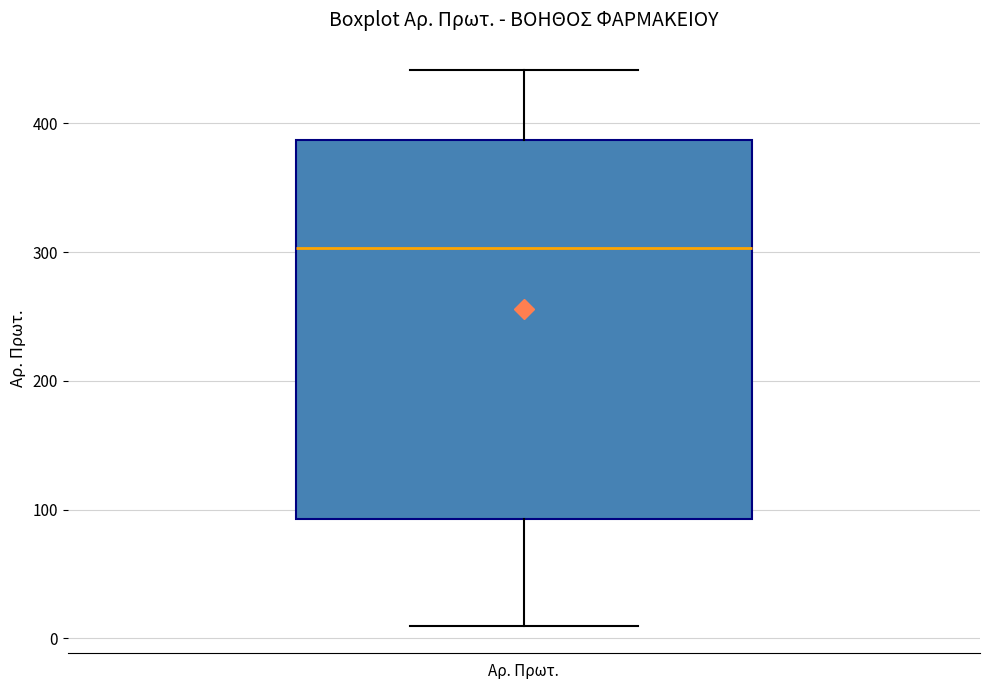

Where does the upper whisker of the box for Αρ. Πρωτ. end on the y-axis? The values are not printed on the chart, so give them approximately, as read against the axis.

440